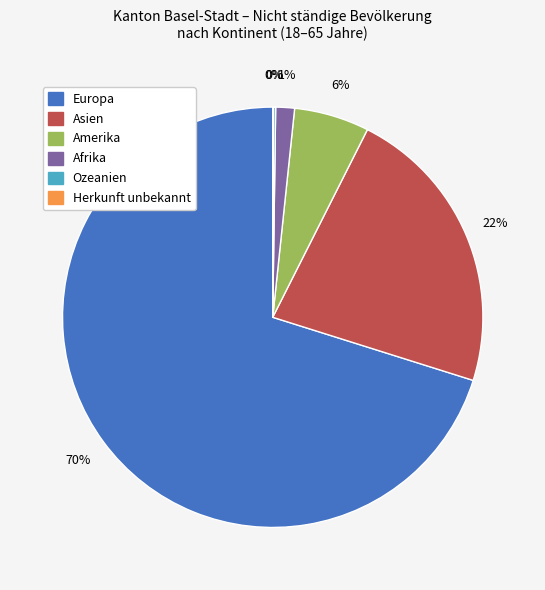

Does Asien represent more than half of the total?

No